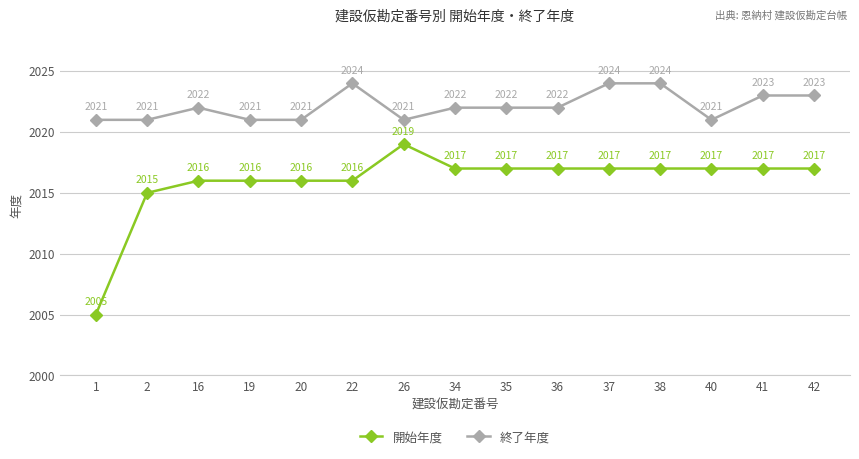

What is the difference between the maximum and minimum values in the 開始年度 series?

14